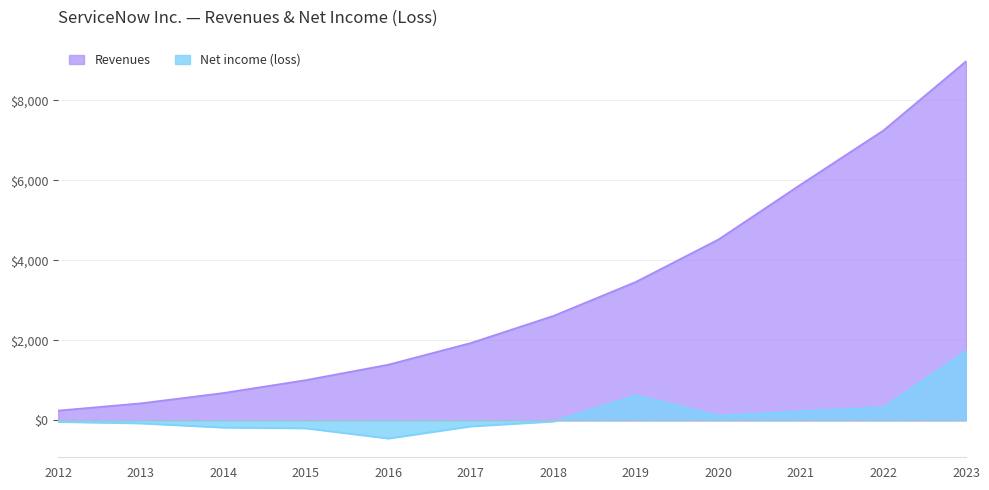

At which category does the chart reach its minimum across all series?

2016